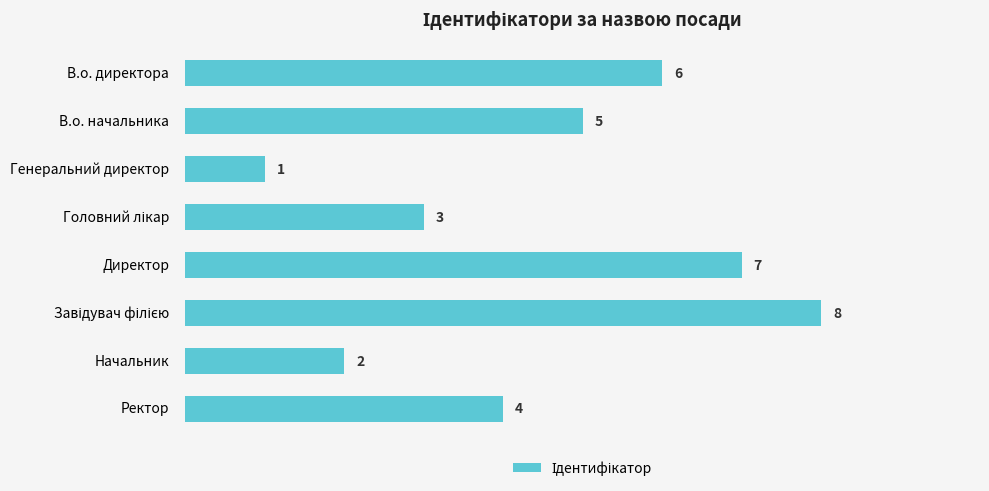

What position from the bottom is В.о. начальника?

7